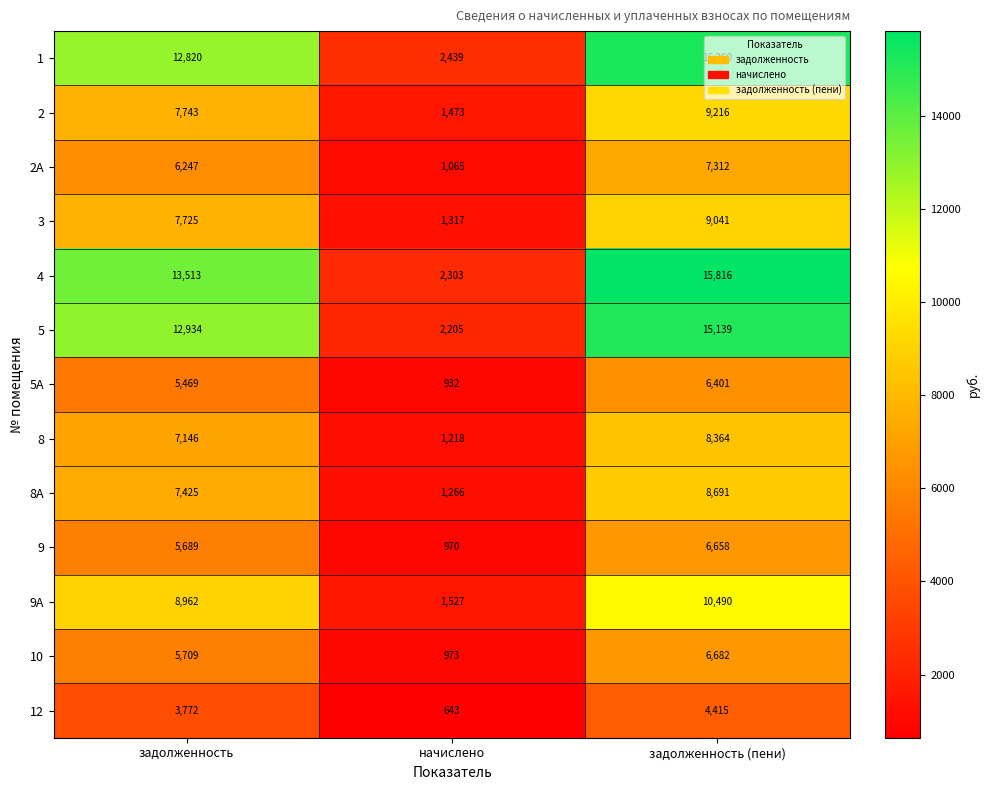

Which series has the largest range (max minus min)?

4